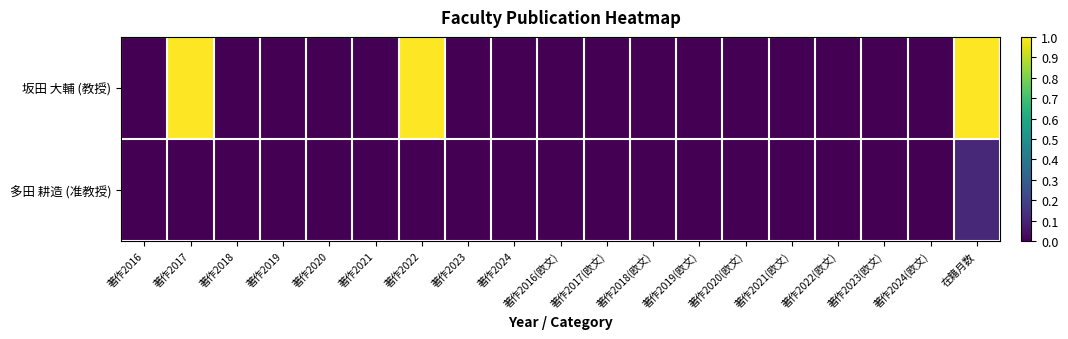

Which series has the widest spread of values?

坂田 大輔 (教授)